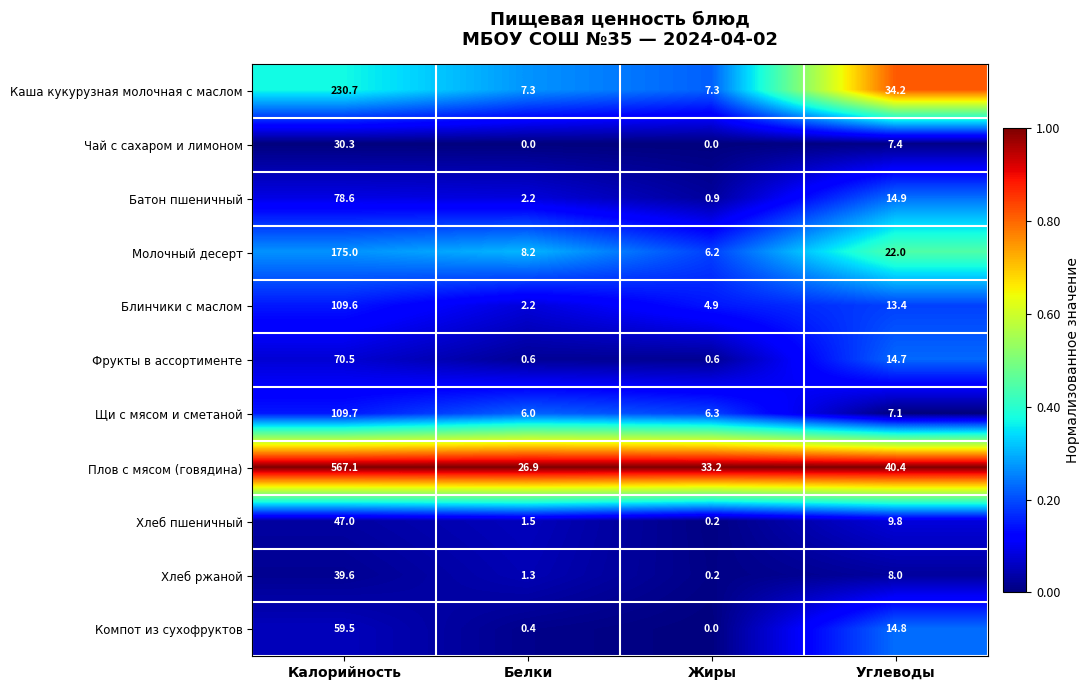

Which category has the lowest value in the Хлеб ржаной series?

Жиры